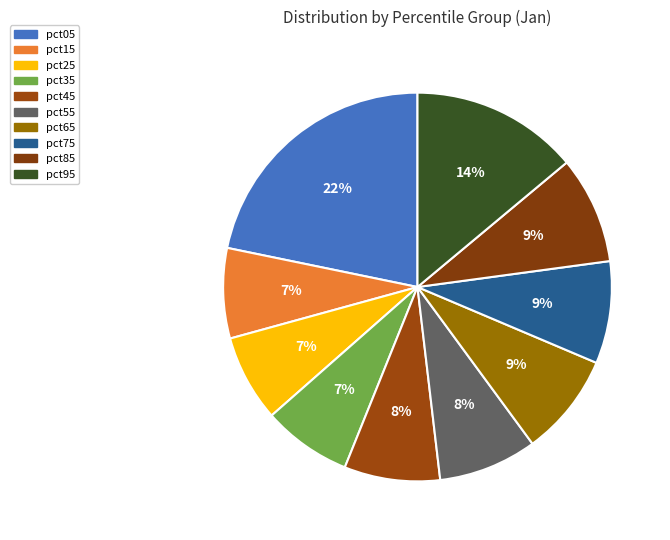

How many slices are in this pie chart?

10